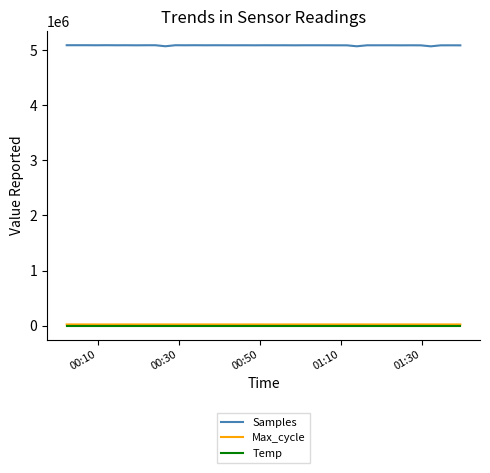

At how many categories does at least one series exceed 4370071?

40